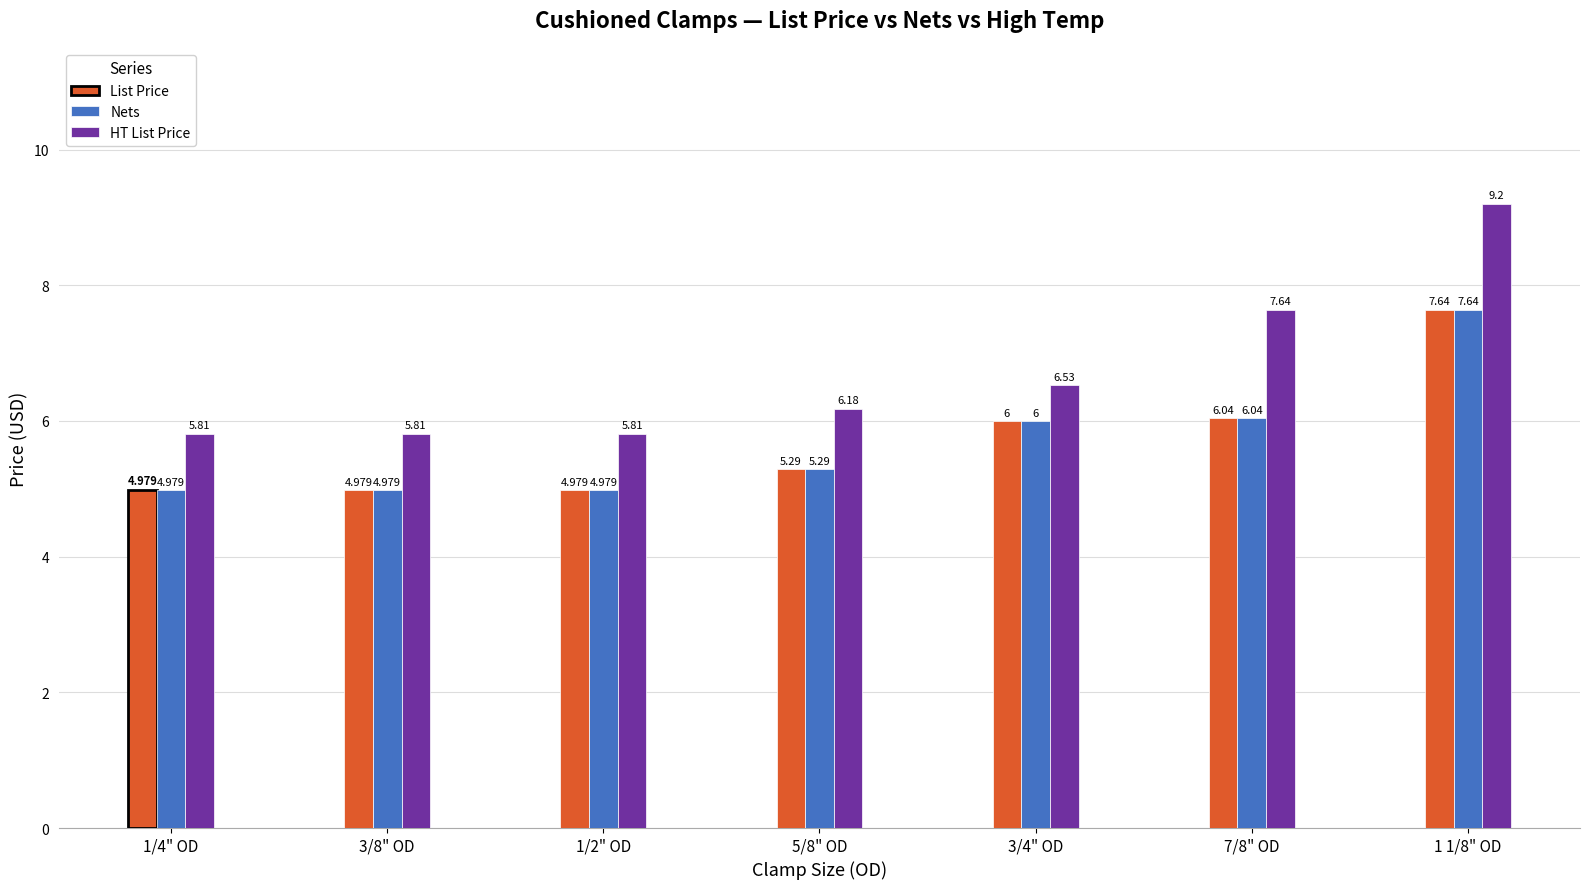

What is the difference between the maximum and minimum values in the Nets series?

2.7